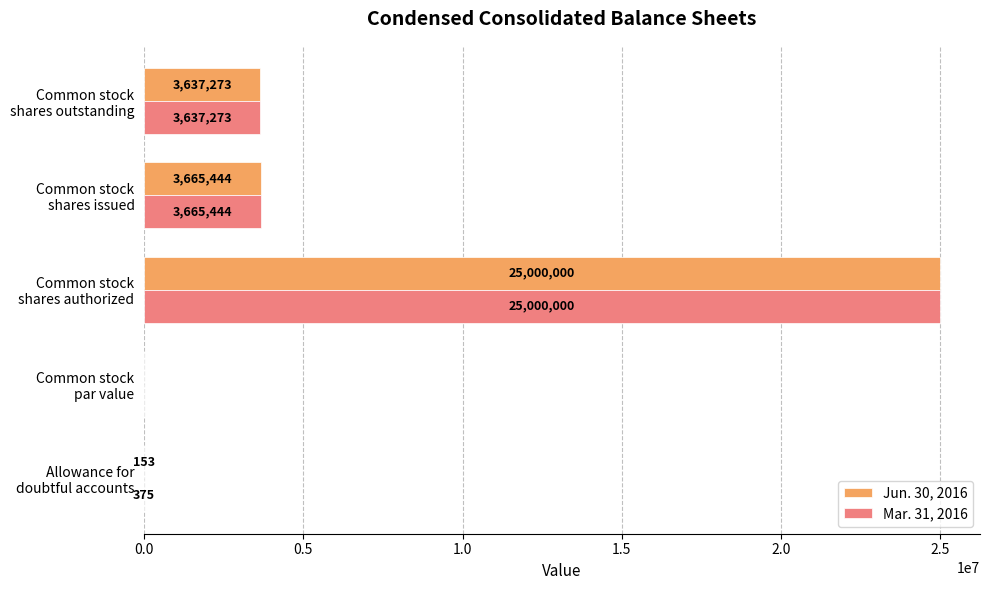

Which series has the largest total across all categories?

Mar. 31, 2016